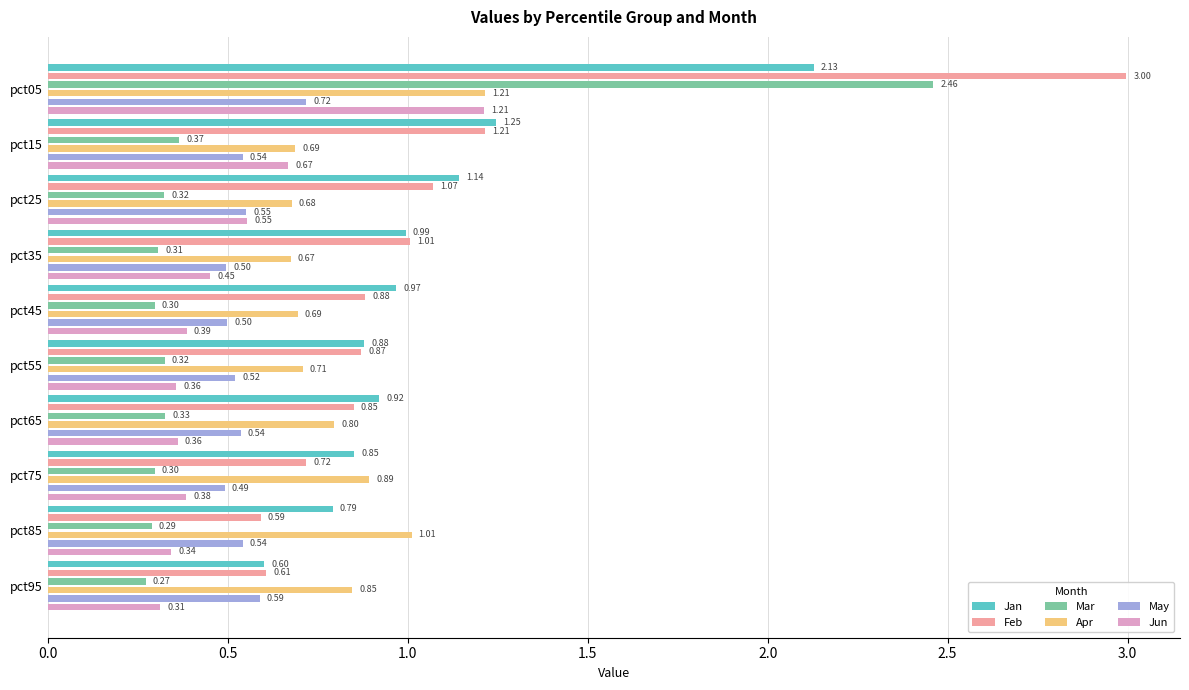

True or false: Jun has a value of 0.1 at pct45.

False